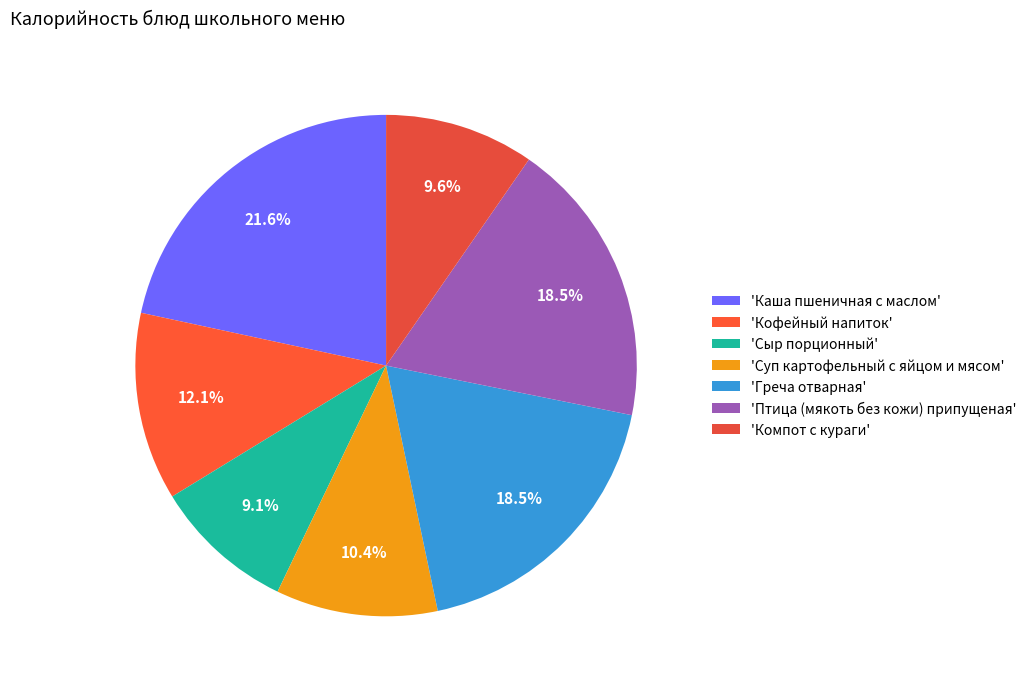

How many segments does this pie chart have?

7